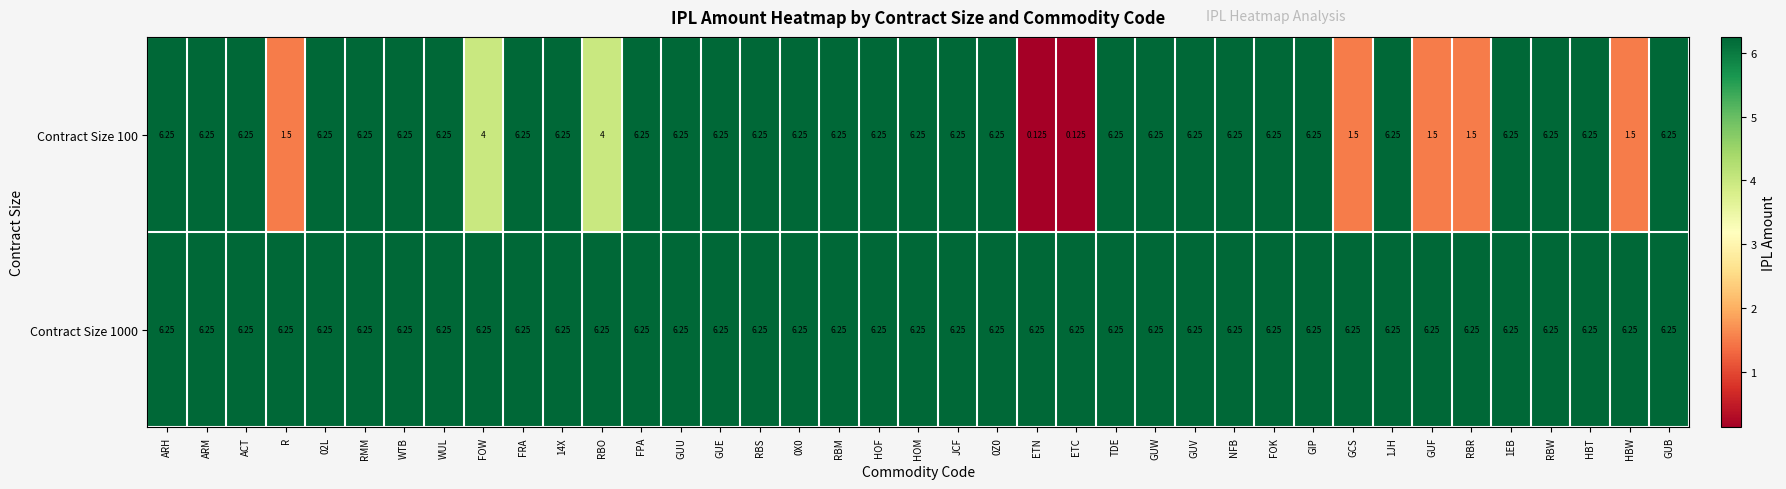

Between TDE and HBT, which series saw the biggest shift?

Contract Size 100